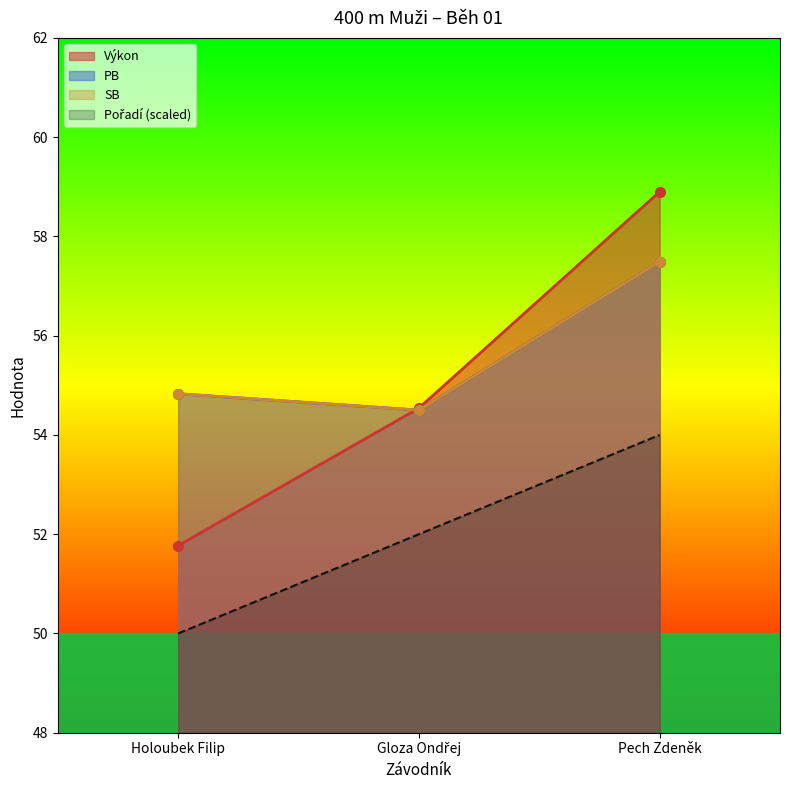

What position from the right is Pech Zdeněk?

1